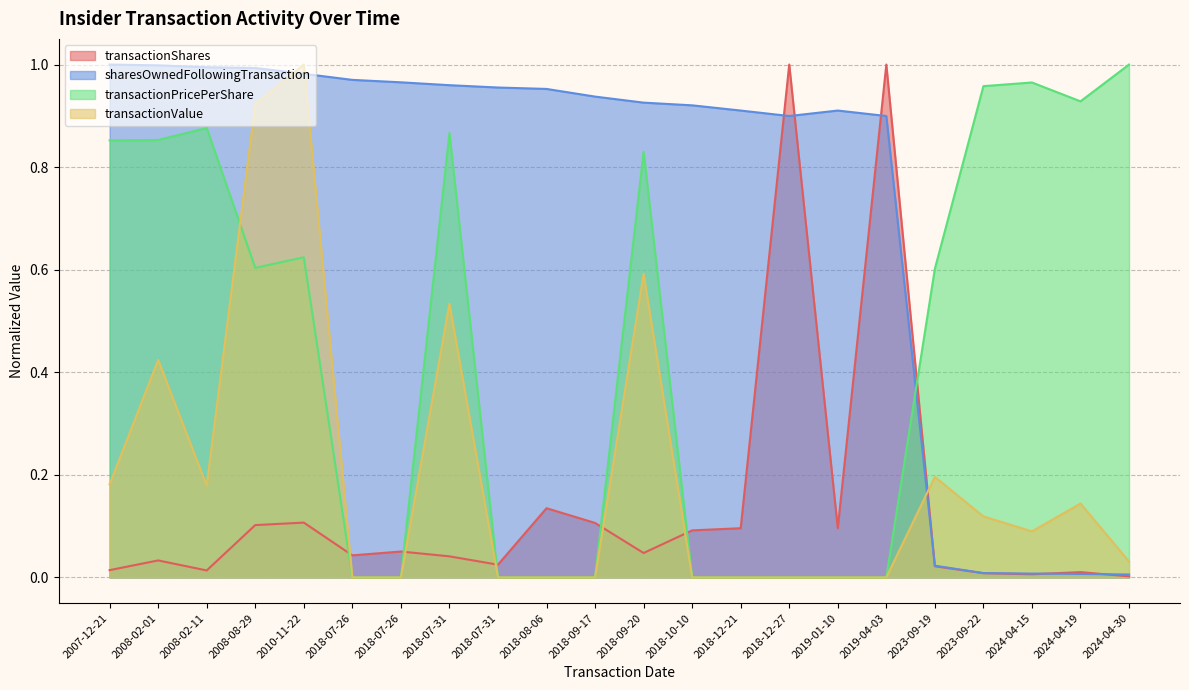

Does the chart display data point markers on the line(s)?

No